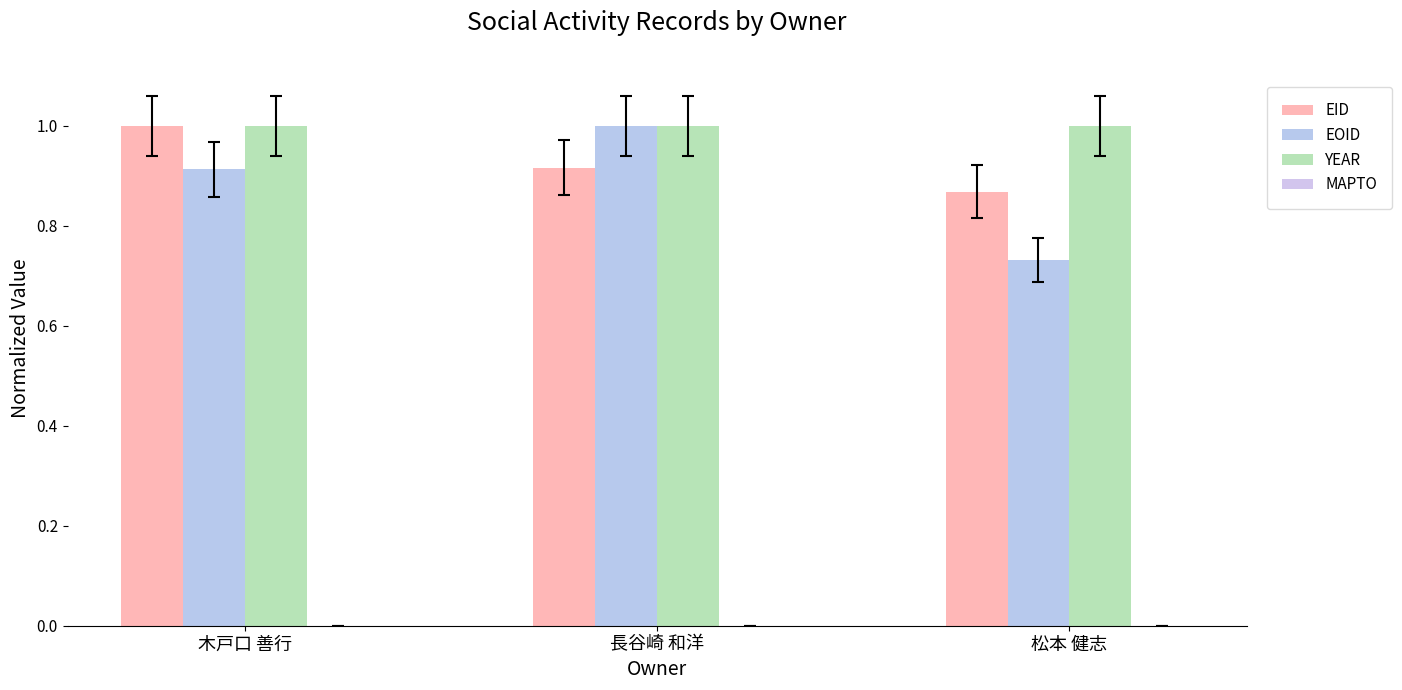

True or false: YEAR has a value of 1.0 at 長谷崎 和洋.

True